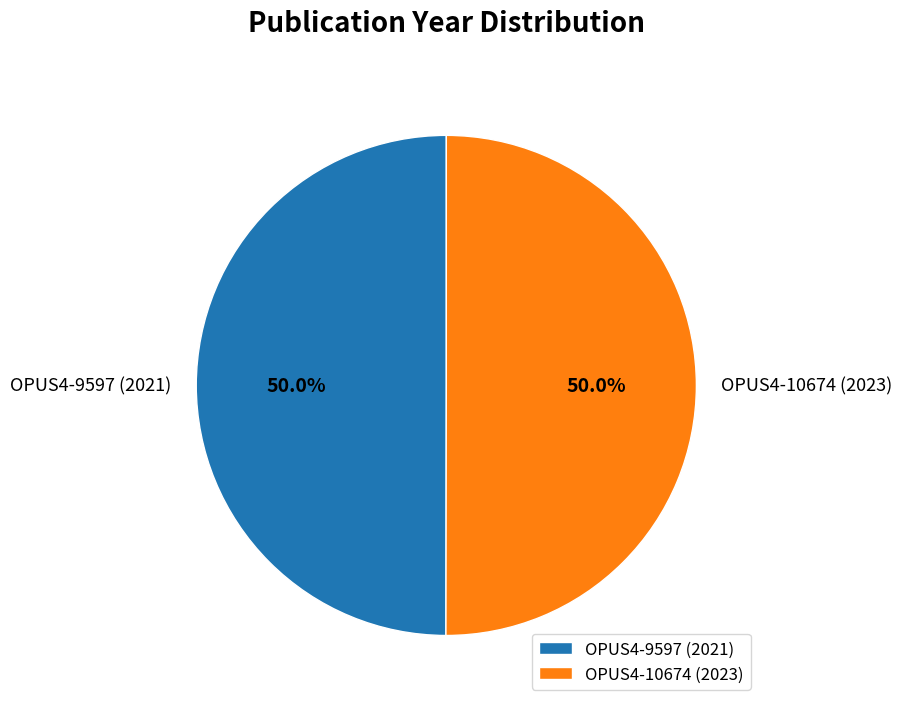

What percentage is NOT represented by OPUS4-9597 (2021)?

50.0%